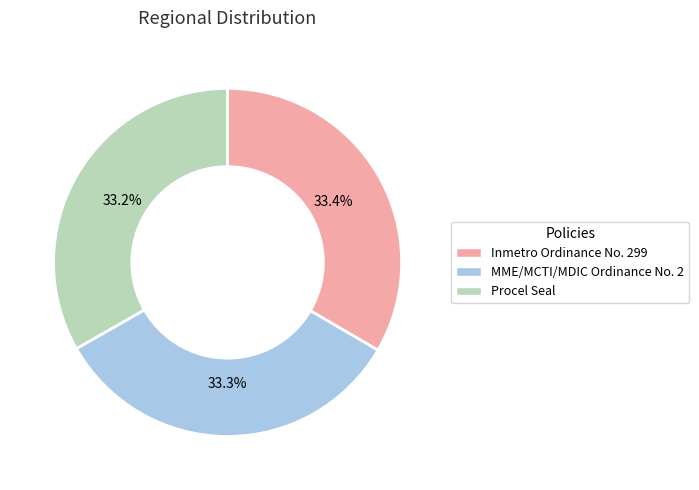

Count the number of slices in the pie.

3